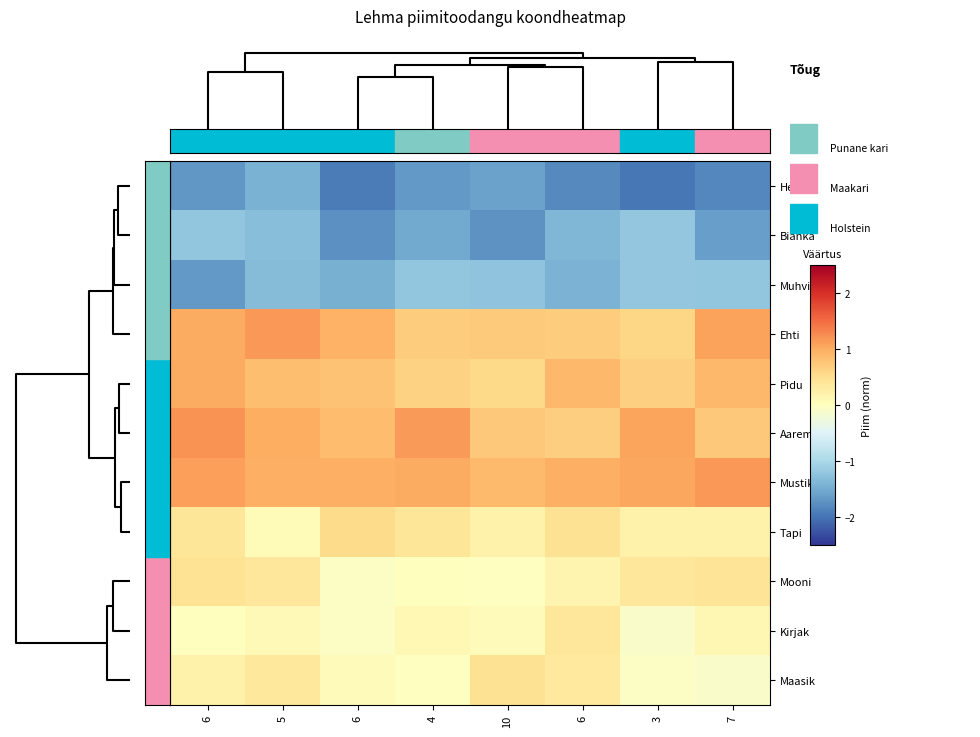

Which series has the largest total across all categories?

Mustik